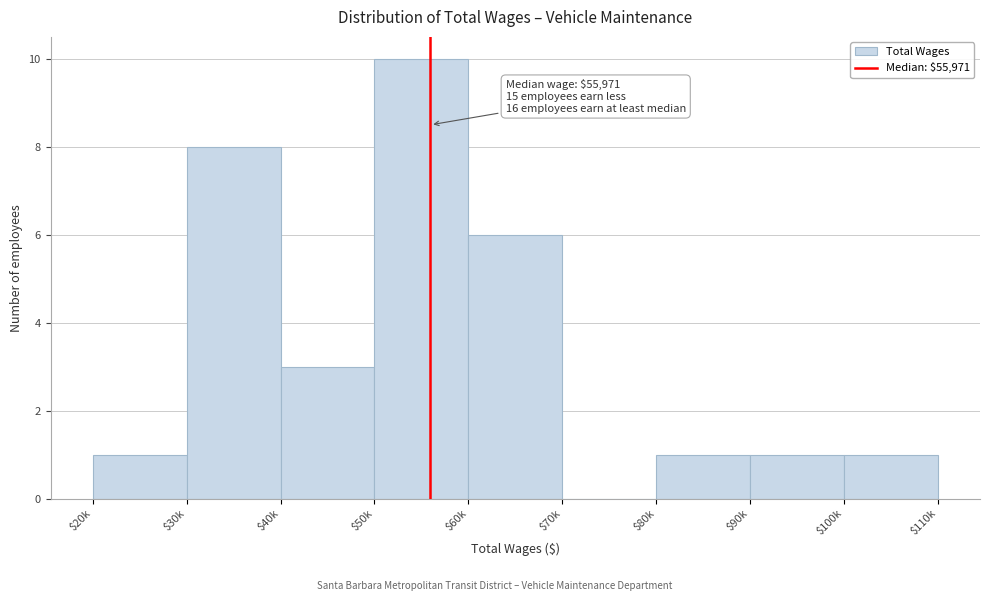

Where is the data nearest to the value 5?

$60k